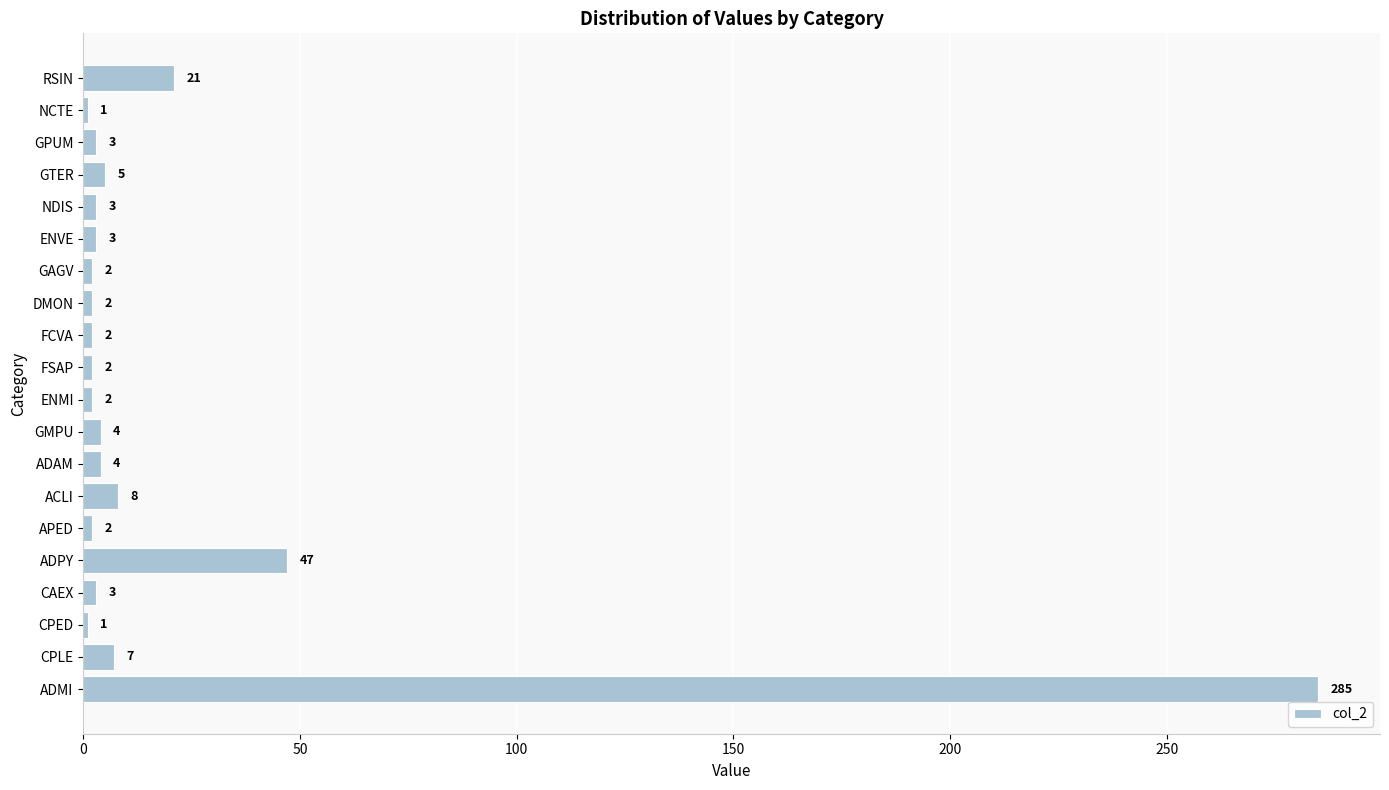

What is the smallest value displayed?

1